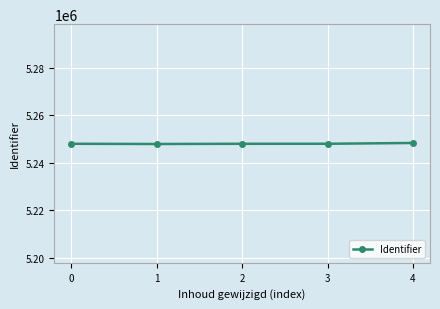

Does the chart display data point markers on the line(s)?

Yes